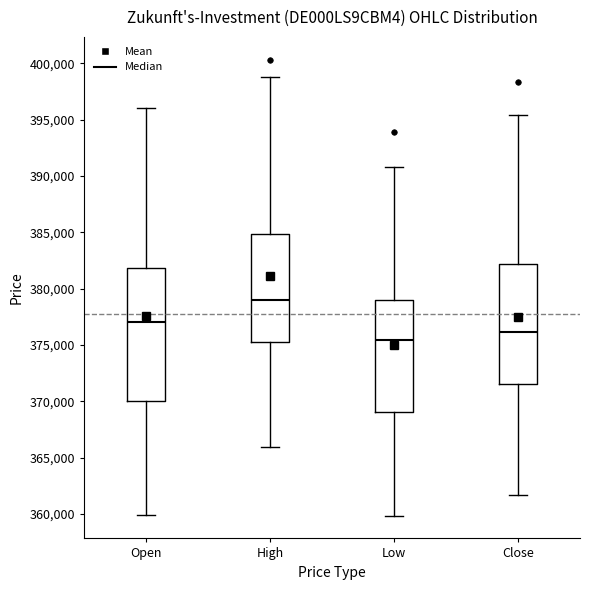

Reading left to right, read every box against the y-axis: the position of its median line, the range the box covers, and the ends of its whiskers. The values are not printed on the chart, so give them approximately, as read against the axis.

Open: median 377000, box 370000 to 382000, whiskers 360000 to 396000
High: median 379000, box 375500 to 385000, whiskers 366000 to 399000
Low: median 375500, box 369000 to 379000, whiskers 360000 to 391000
Close: median 376000, box 371500 to 382000, whiskers 361500 to 395500